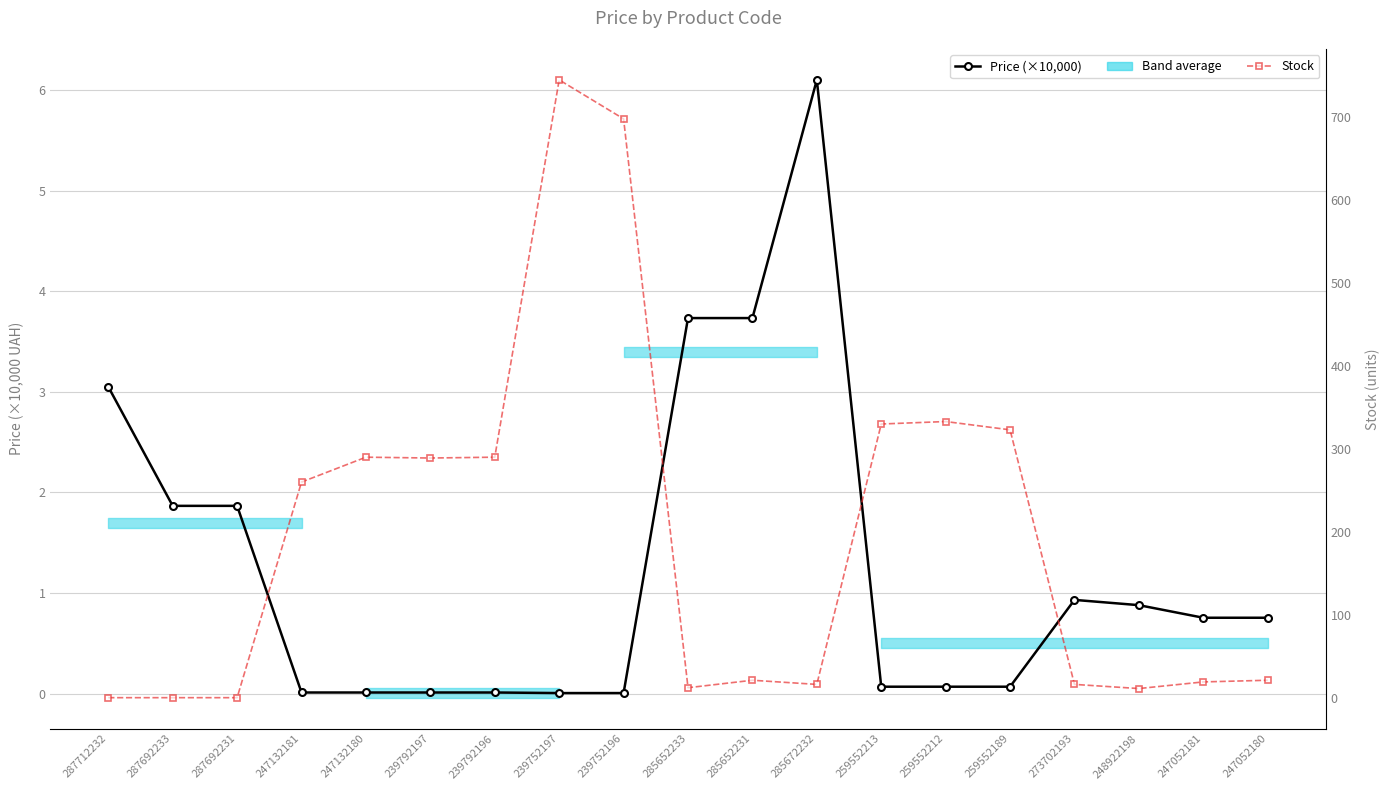

How many positive values does the Stock series have?

16